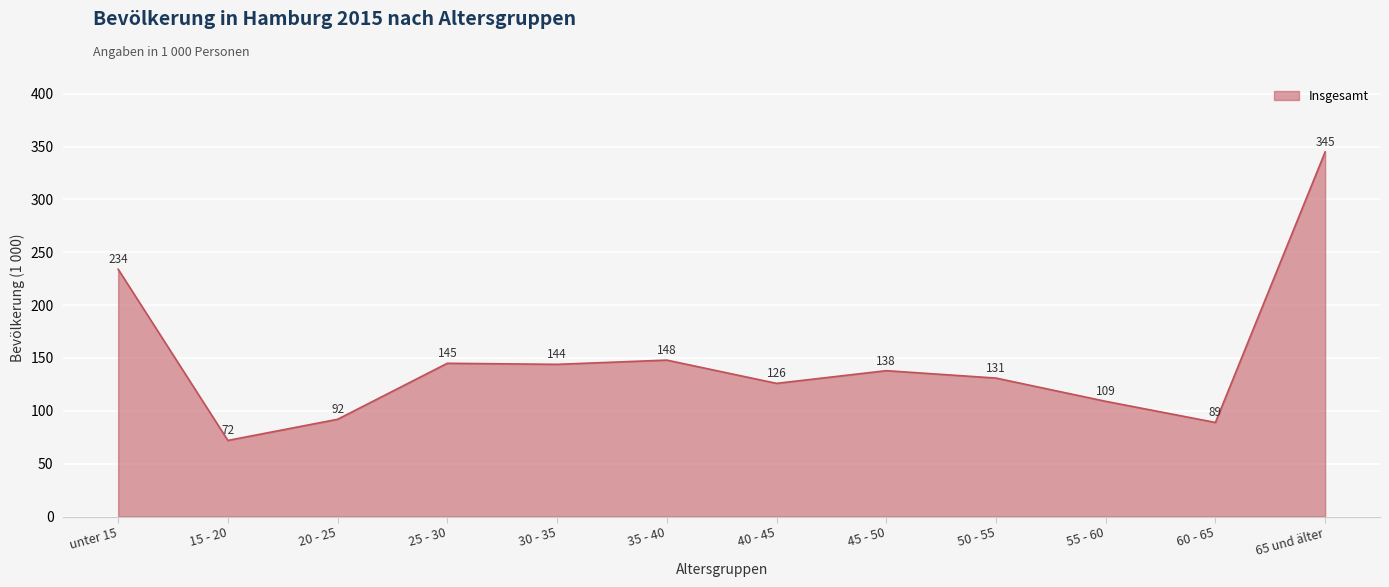

What is the difference between the values at 30 - 35 and 35 - 40?

4